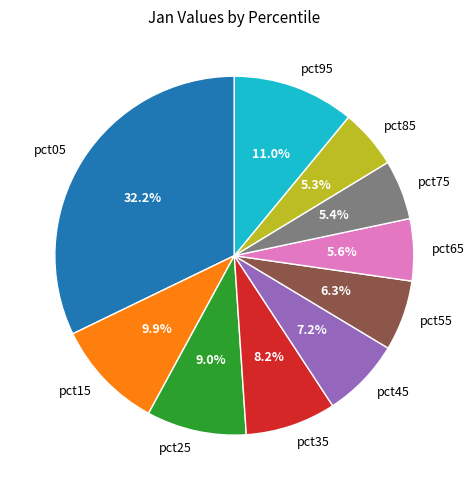

Is pct45 the majority of the pie?

No